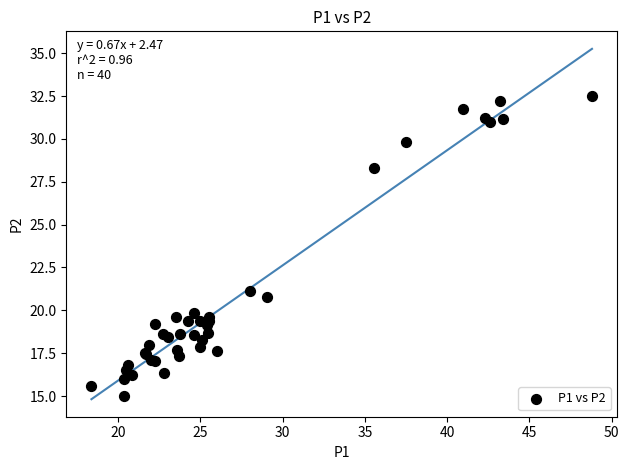

What Y value in the scatter plot is closest to 23?

21.1